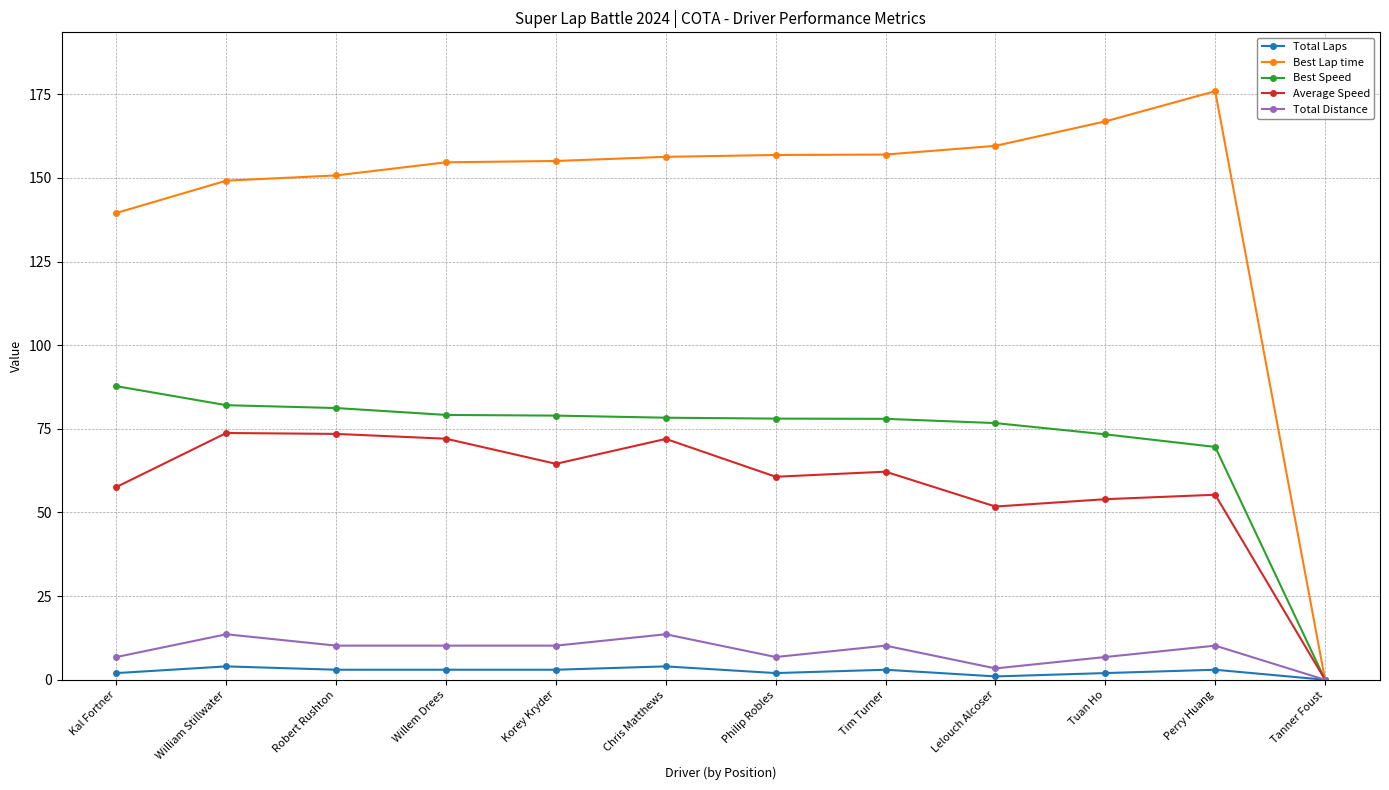

How many data points does each series have?

12